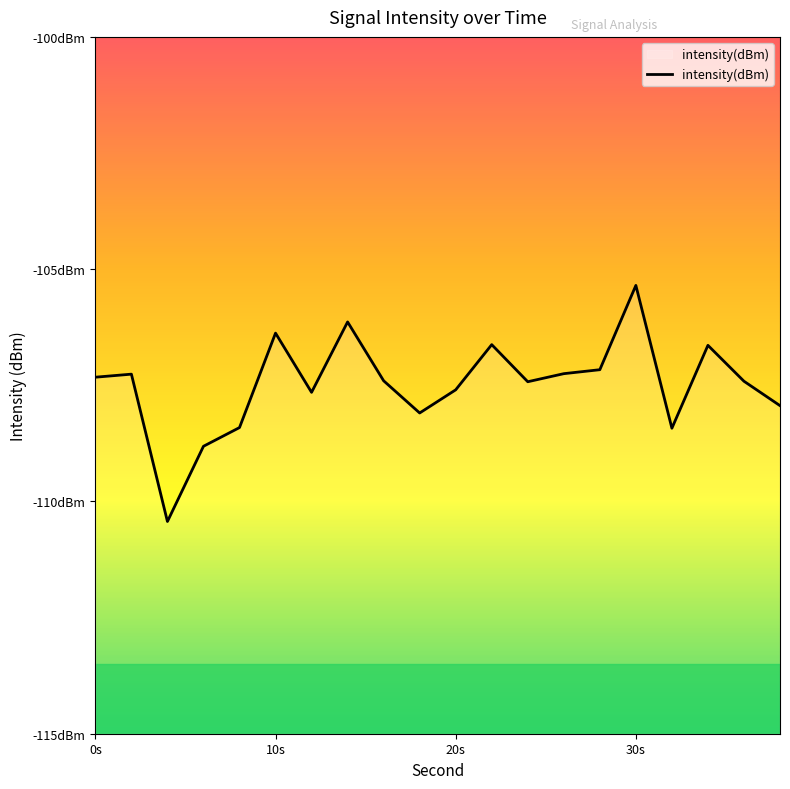

The chart shows a value of -105.3 at 30s. True or false?

True